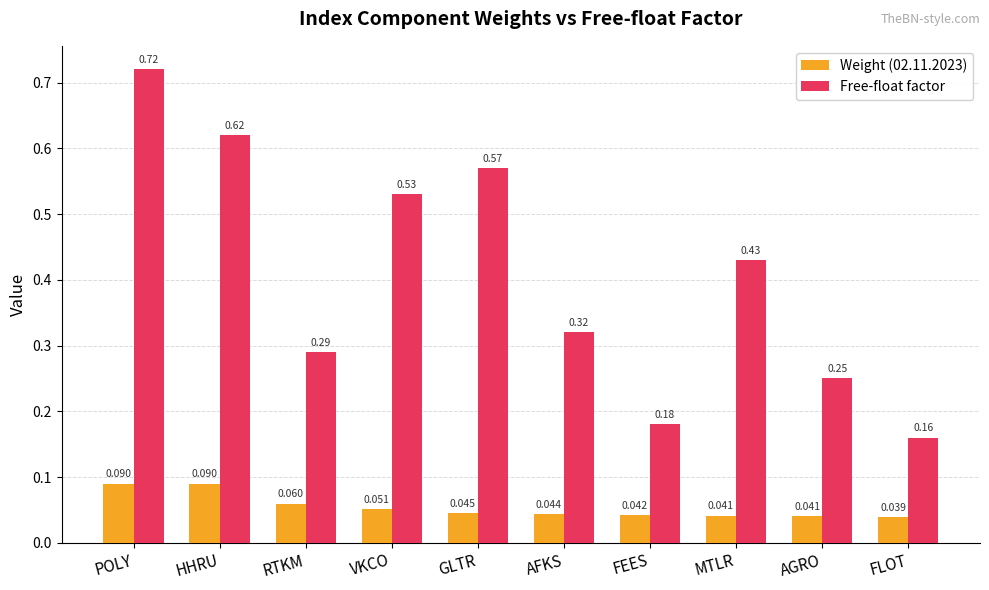

At which category does the chart reach its peak across all series?

POLY